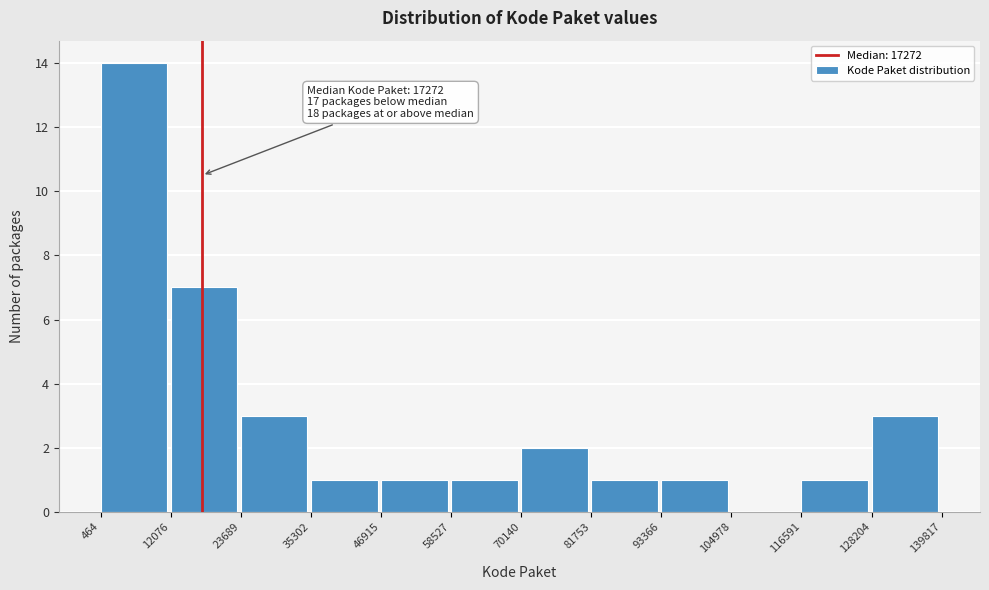

Which range on the x-axis has the tallest bar?

464 to 12076